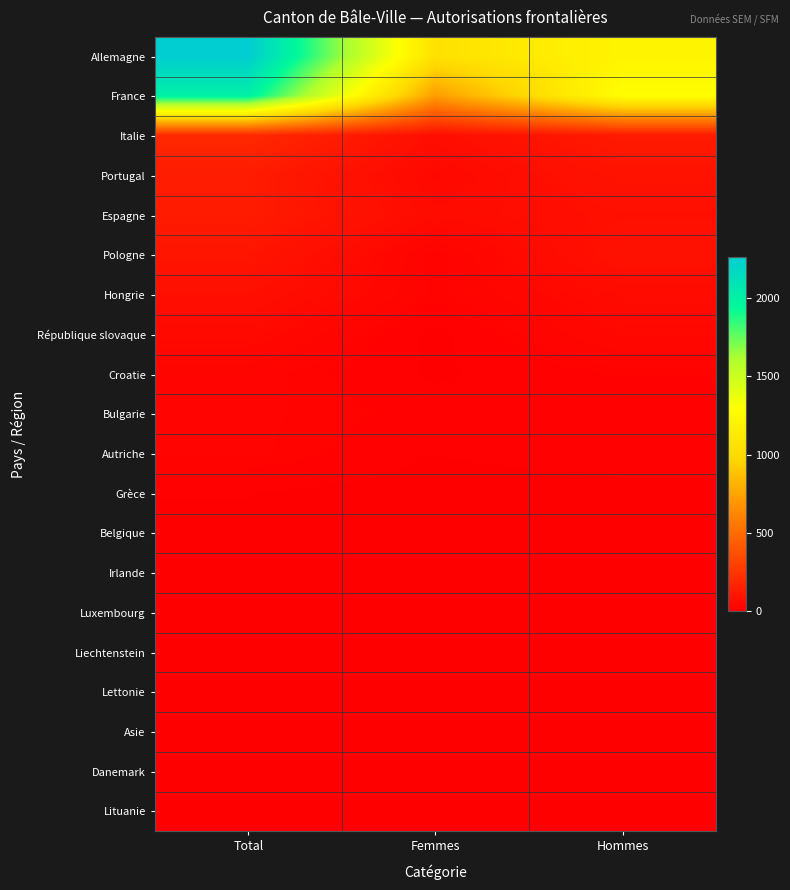

Reading left to right, list all the values displayed in this chart.

Allemagne: Total=2261	Femmes=1054	Hommes=1207
France: Total=2005	Femmes=722	Hommes=1283
Italie: Total=194	Femmes=68	Hommes=126
Portugal: Total=134	Femmes=41	Hommes=93
Espagne: Total=130	Femmes=56	Hommes=74
Pologne: Total=102	Femmes=17	Hommes=85
Hongrie: Total=74	Femmes=20	Hommes=54
République slovaque: Total=47	Femmes=6	Hommes=41
Croatie: Total=26	Femmes=7	Hommes=19
Bulgarie: Total=24	Femmes=15	Hommes=9
Autriche: Total=24	Femmes=9	Hommes=15
Grèce: Total=9	Femmes=4	Hommes=5
Belgique: Total=8	Femmes=5	Hommes=3
Irlande: Total=7	Femmes=3	Hommes=4
Luxembourg: Total=4	Femmes=4	Hommes=0
Liechtenstein: Total=4	Femmes=3	Hommes=1
Lettonie: Total=4	Femmes=4	Hommes=0
Asie: Total=4	Femmes=2	Hommes=2
Danemark: Total=3	Femmes=2	Hommes=1
Lituanie: Total=3	Femmes=2	Hommes=1